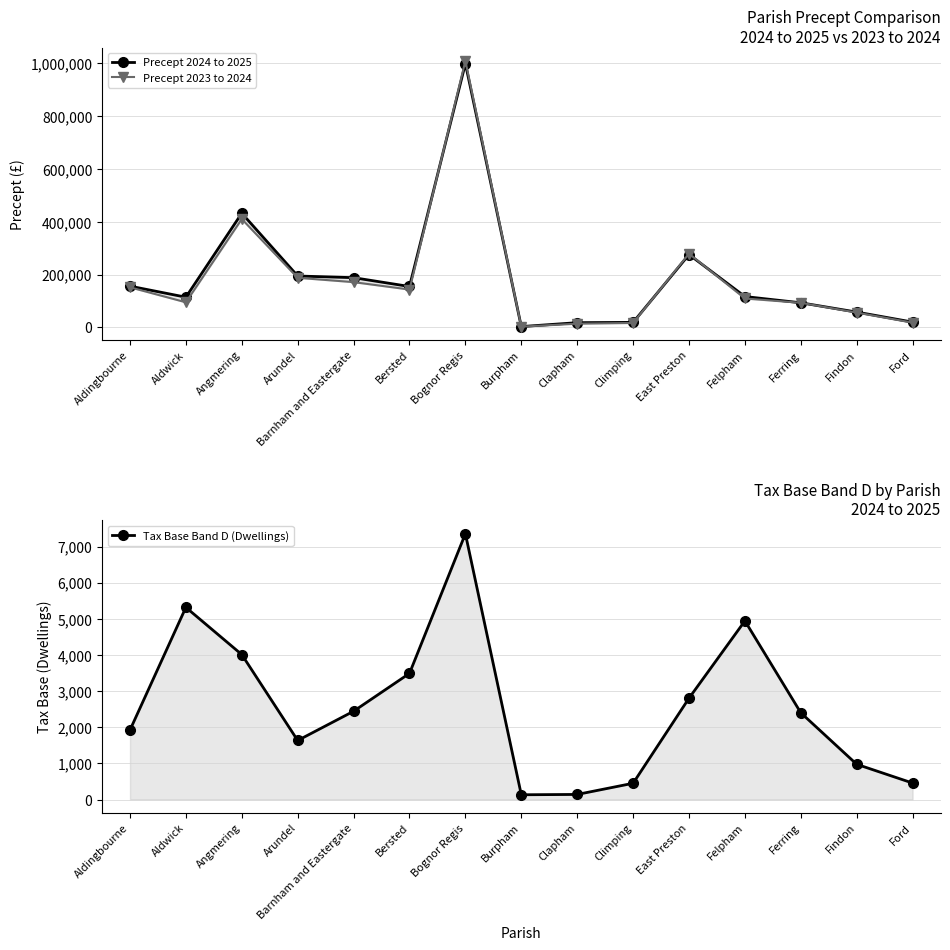

The value of Precept 2024 to 2025 at East Preston is 275899. True or false?

True